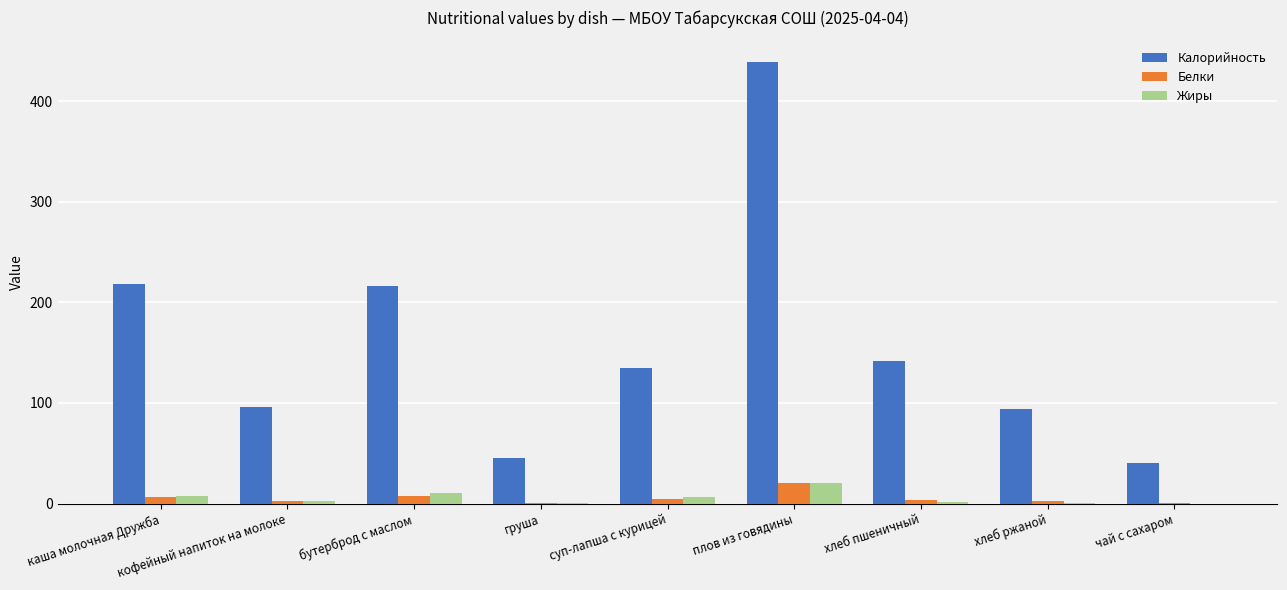

What is the sum of all Белки values?

48.5